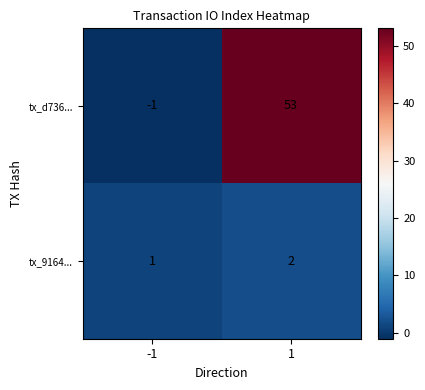

What is the sum of the tx_9164... values at 1 and -1?

3